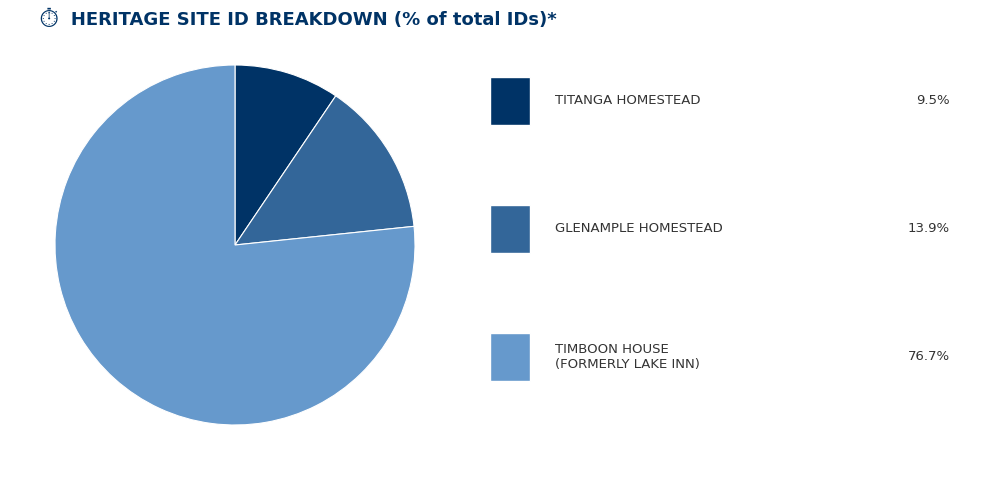

Is there any slice that represents more than half of the pie?

Yes